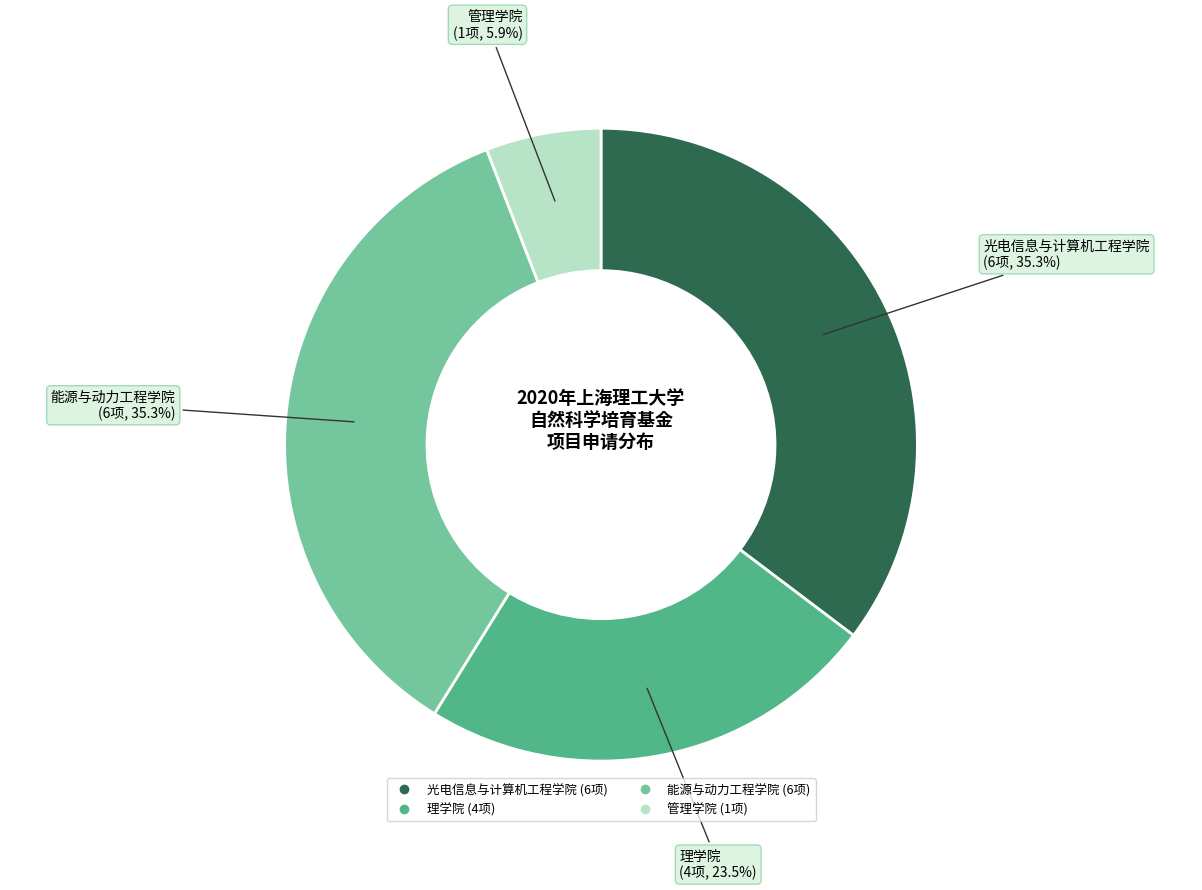

Which has a higher value, 能源与动力工程学院 or 理学院?

能源与动力工程学院